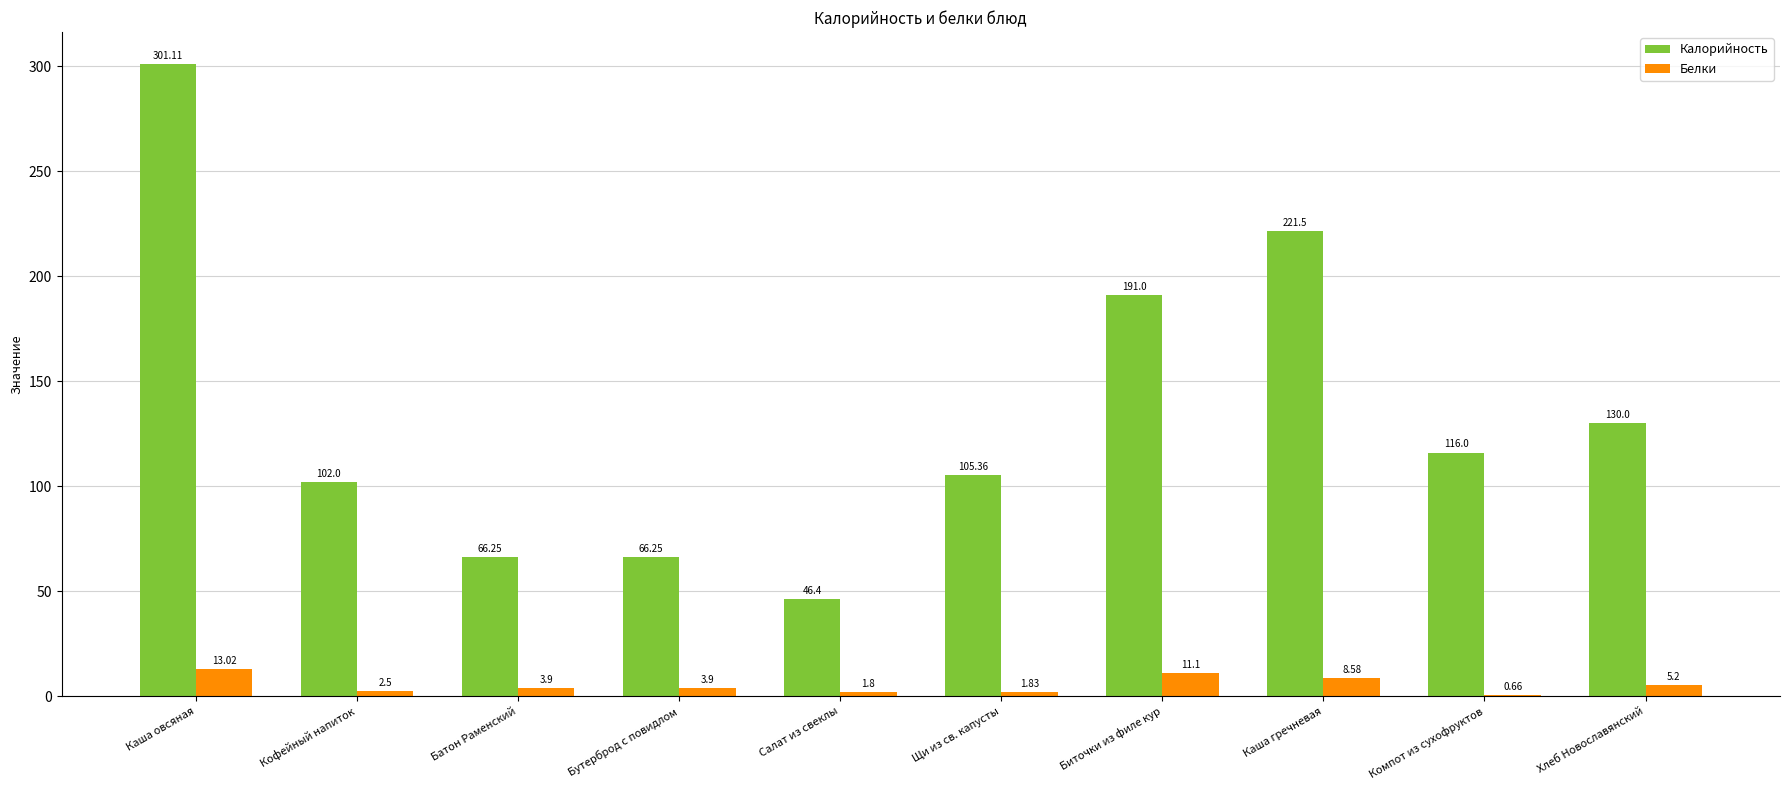

What is the sum of the Белки values at Компот из сухофруктов and Щи из св. капусты?

2.5